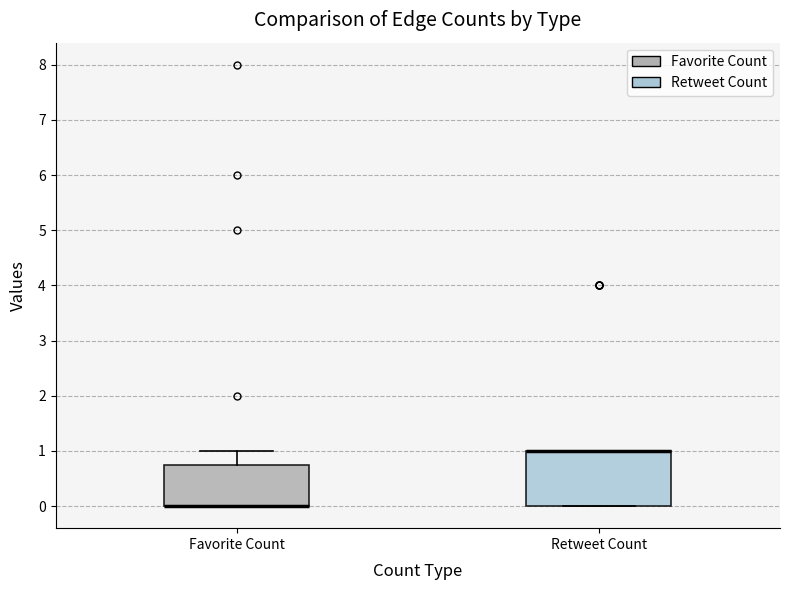

Comparing the boxes themselves (not the whiskers), which one is the tallest?

Retweet Count